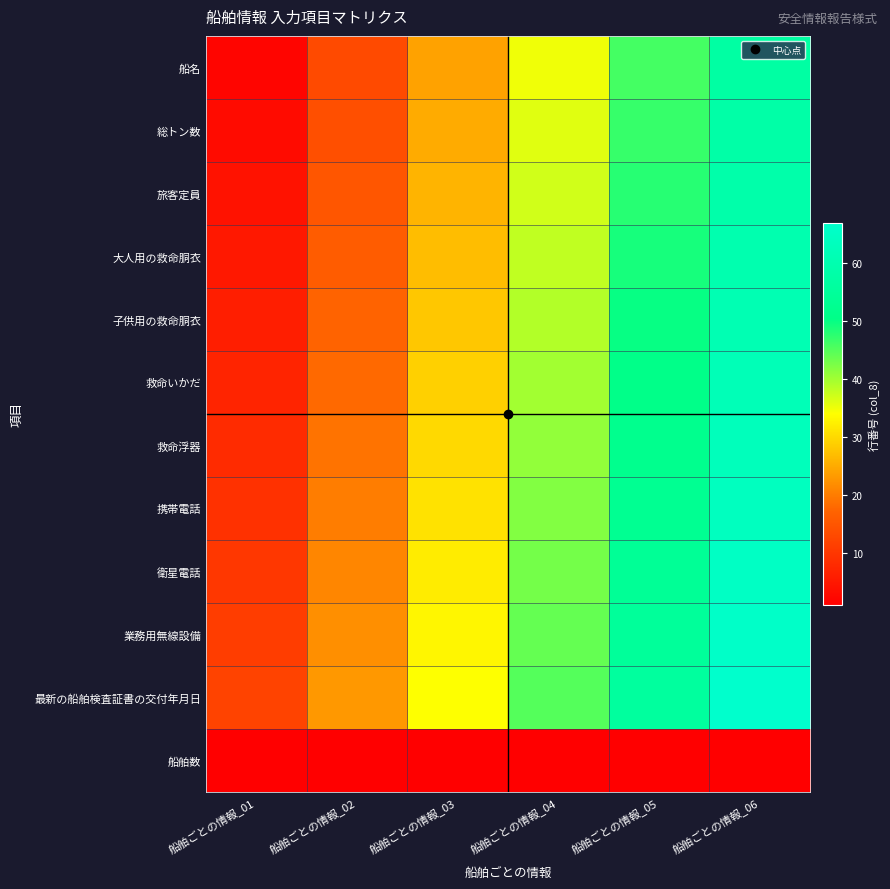

What is the greatest value displayed?

67